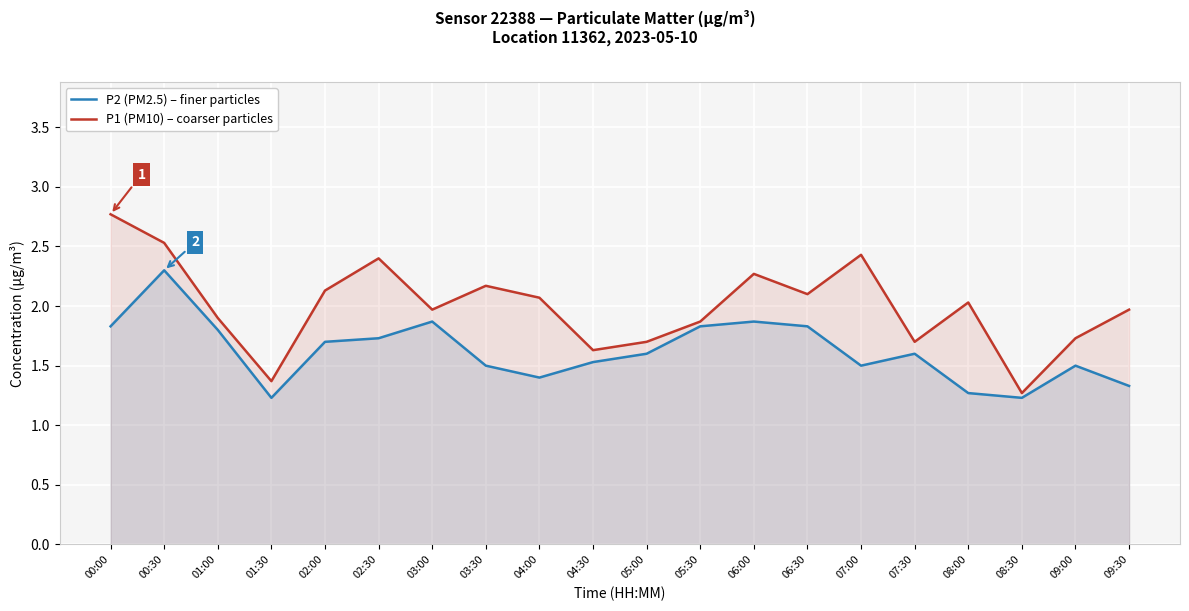

Does the chart display data point markers on the line(s)?

No